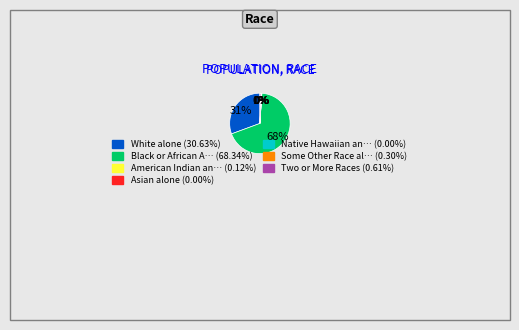

Is there a majority slice in this chart?

Yes